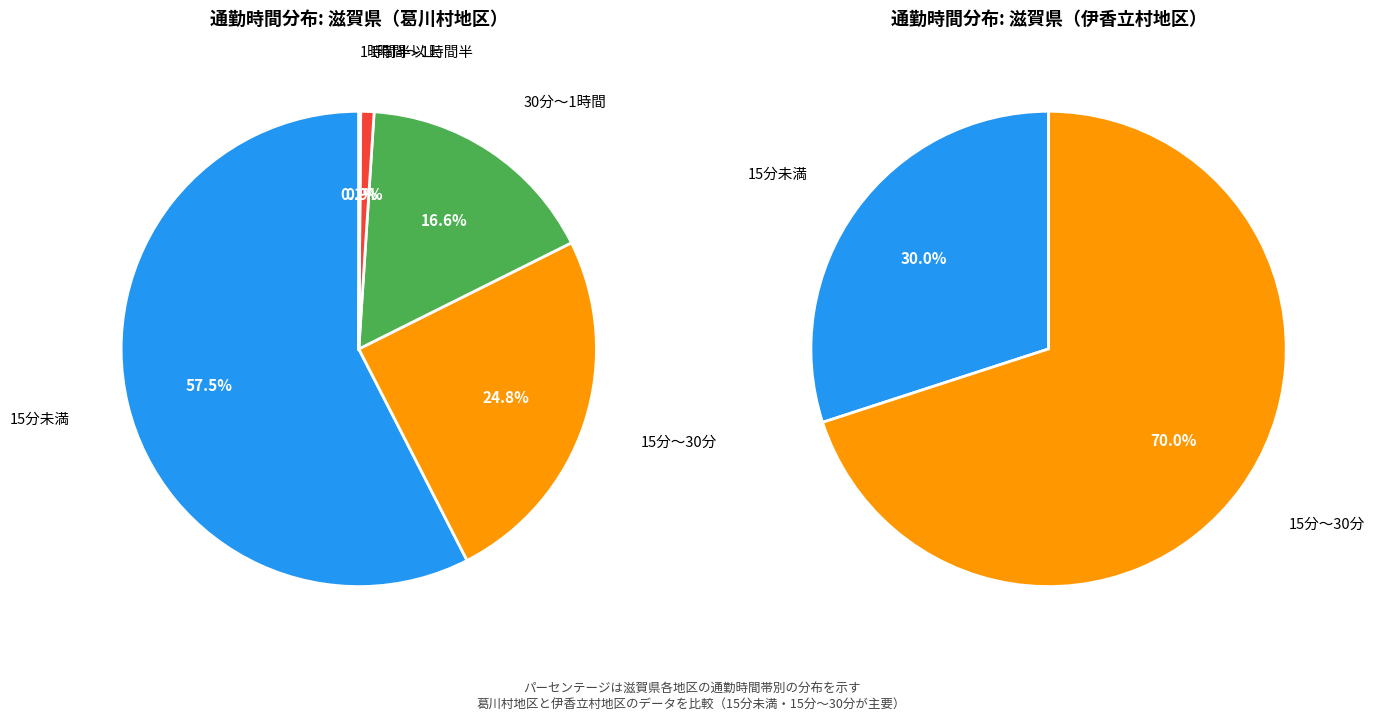

Count the number of slices in the pie.

5